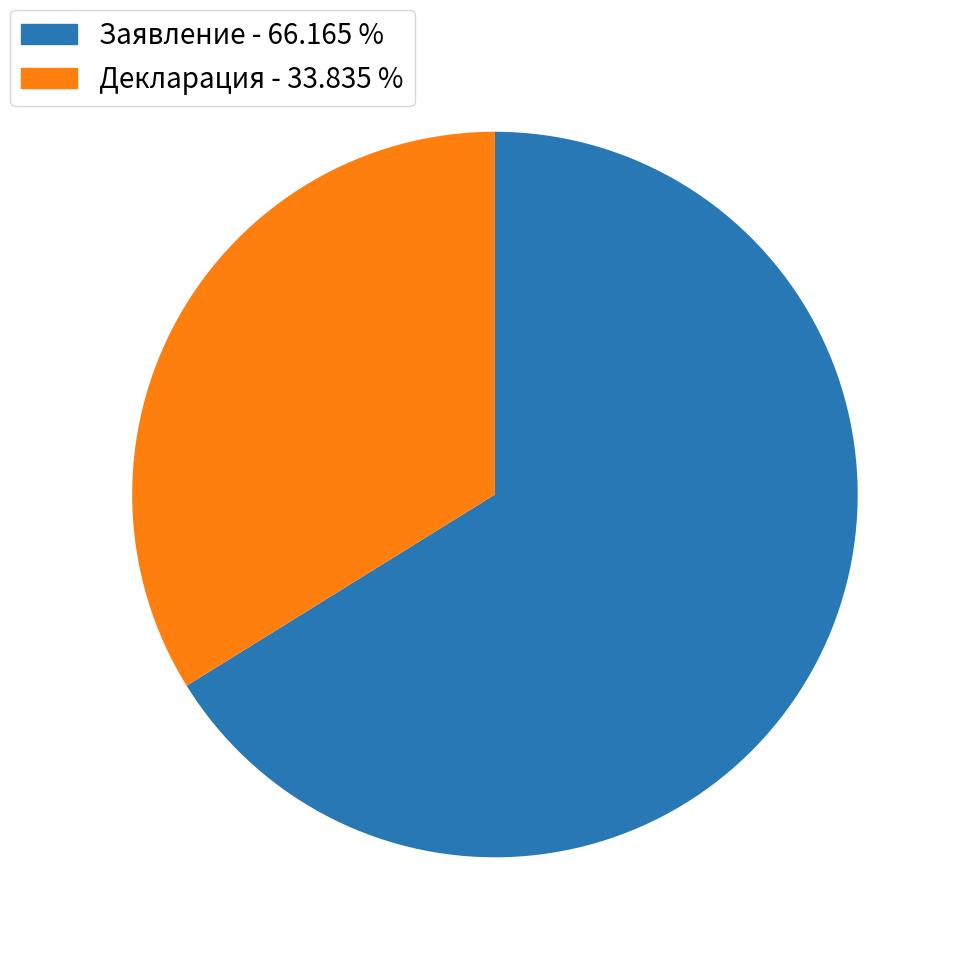

Is there a majority slice in this chart?

Yes